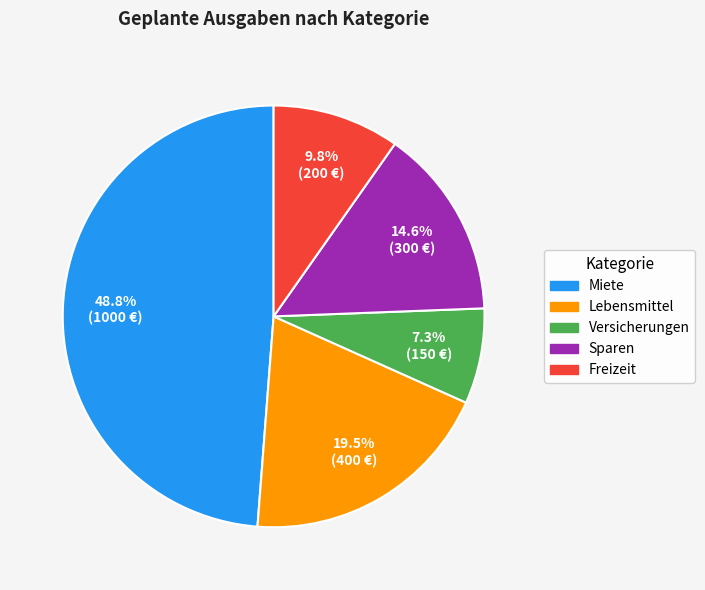

Which slice is the largest?

Miete